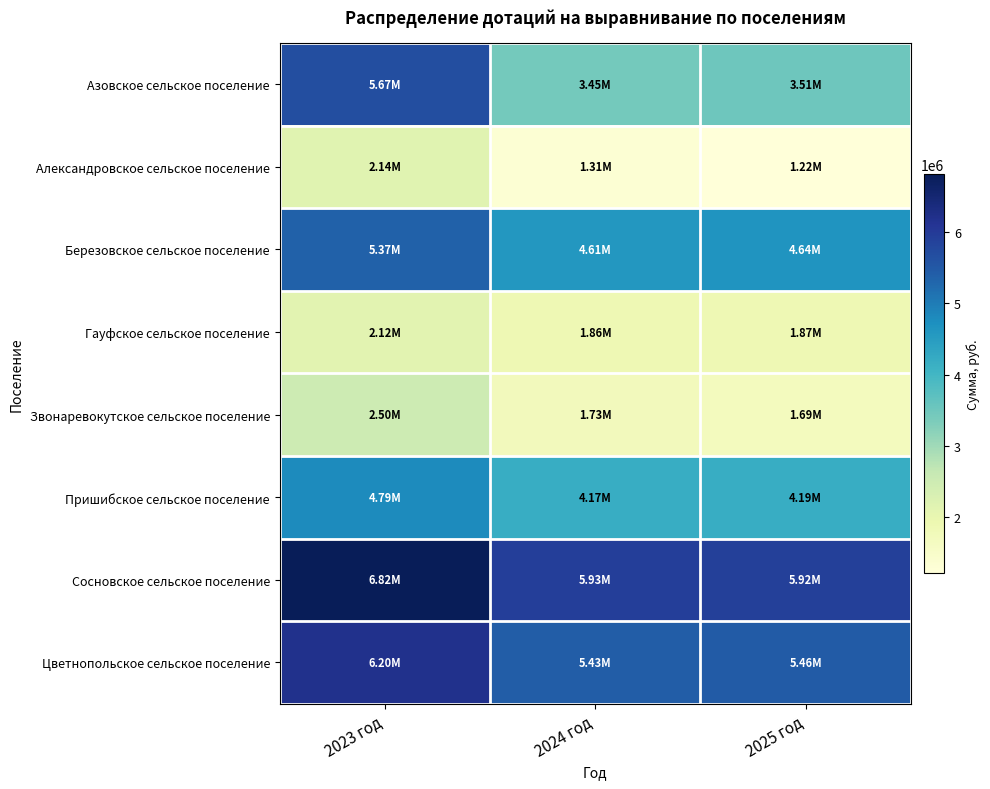

What is the smallest value displayed?

1218609.3